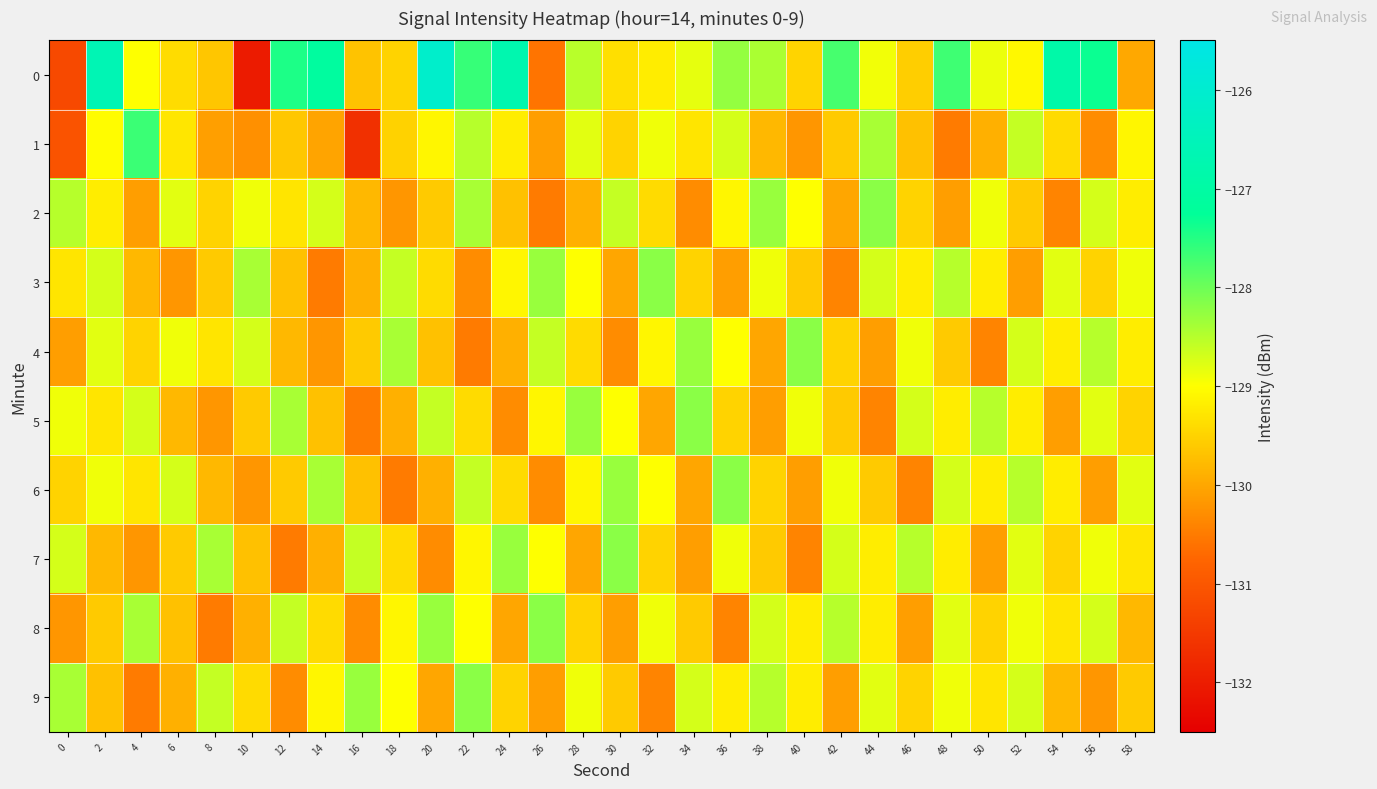

Reading left to right, what are all the values shown in this chart?

0: 0=-131.2	2=-126.6	4=-129.0	6=-129.4	8=-129.7	10=-132.0	12=-127.5	14=-127.1	16=-129.7	18=-129.5	20=-126.1	22=-127.6	24=-126.8	26=-130.6	28=-128.5	30=-129.4	32=-129.2	34=-128.8	36=-128.3	38=-128.4	40=-129.5	42=-127.7	44=-128.9	46=-129.6	48=-127.7	50=-128.9	52=-129.1	54=-126.9	56=-127.3	58=-130.0
1: 0=-131.1	2=-129.0	4=-127.7	6=-129.3	8=-130.1	10=-130.3	12=-129.6	14=-130.0	16=-131.7	18=-129.5	20=-129.1	22=-128.5	24=-129.2	26=-130.1	28=-128.8	30=-129.5	32=-128.9	34=-129.3	36=-128.7	38=-129.8	40=-130.2	42=-129.6	44=-128.4	46=-129.7	48=-130.5	50=-129.9	52=-128.6	54=-129.4	56=-130.3	58=-129.1
2: 0=-128.5	2=-129.2	4=-130.1	6=-128.8	8=-129.5	10=-128.9	12=-129.3	14=-128.7	16=-129.8	18=-130.2	20=-129.6	22=-128.4	24=-129.7	26=-130.5	28=-129.9	30=-128.6	32=-129.4	34=-130.3	36=-129.1	38=-128.3	40=-129.0	42=-130.0	44=-128.2	46=-129.5	48=-130.1	50=-128.9	52=-129.6	54=-130.4	56=-128.7	58=-129.2
3: 0=-129.3	2=-128.7	4=-129.8	6=-130.2	8=-129.6	10=-128.4	12=-129.7	14=-130.5	16=-129.9	18=-128.6	20=-129.4	22=-130.3	24=-129.1	26=-128.3	28=-129.0	30=-130.0	32=-128.2	34=-129.5	36=-130.1	38=-128.9	40=-129.6	42=-130.4	44=-128.7	46=-129.2	48=-128.5	50=-129.2	52=-130.1	54=-128.8	56=-129.5	58=-128.9
4: 0=-130.1	2=-128.8	4=-129.5	6=-128.9	8=-129.3	10=-128.7	12=-129.8	14=-130.2	16=-129.6	18=-128.4	20=-129.7	22=-130.5	24=-129.9	26=-128.6	28=-129.4	30=-130.3	32=-129.1	34=-128.3	36=-129.0	38=-130.0	40=-128.2	42=-129.5	44=-130.1	46=-128.9	48=-129.6	50=-130.4	52=-128.7	54=-129.2	56=-128.5	58=-129.2
5: 0=-128.9	2=-129.3	4=-128.7	6=-129.8	8=-130.2	10=-129.6	12=-128.4	14=-129.7	16=-130.5	18=-129.9	20=-128.6	22=-129.4	24=-130.3	26=-129.1	28=-128.3	30=-129.0	32=-130.0	34=-128.2	36=-129.5	38=-130.1	40=-128.9	42=-129.6	44=-130.4	46=-128.7	48=-129.2	50=-128.5	52=-129.2	54=-130.1	56=-128.8	58=-129.5
6: 0=-129.5	2=-128.9	4=-129.3	6=-128.7	8=-129.8	10=-130.2	12=-129.6	14=-128.4	16=-129.7	18=-130.5	20=-129.9	22=-128.6	24=-129.4	26=-130.3	28=-129.1	30=-128.3	32=-129.0	34=-130.0	36=-128.2	38=-129.5	40=-130.1	42=-128.9	44=-129.6	46=-130.4	48=-128.7	50=-129.2	52=-128.5	54=-129.2	56=-130.1	58=-128.8
7: 0=-128.7	2=-129.8	4=-130.2	6=-129.6	8=-128.4	10=-129.7	12=-130.5	14=-129.9	16=-128.6	18=-129.4	20=-130.3	22=-129.1	24=-128.3	26=-129.0	28=-130.0	30=-128.2	32=-129.5	34=-130.1	36=-128.9	38=-129.6	40=-130.4	42=-128.7	44=-129.2	46=-128.5	48=-129.2	50=-130.1	52=-128.8	54=-129.5	56=-128.9	58=-129.3
8: 0=-130.2	2=-129.6	4=-128.4	6=-129.7	8=-130.5	10=-129.9	12=-128.6	14=-129.4	16=-130.3	18=-129.1	20=-128.3	22=-129.0	24=-130.0	26=-128.2	28=-129.5	30=-130.1	32=-128.9	34=-129.6	36=-130.4	38=-128.7	40=-129.2	42=-128.5	44=-129.2	46=-130.1	48=-128.8	50=-129.5	52=-128.9	54=-129.3	56=-128.7	58=-129.8
9: 0=-128.4	2=-129.7	4=-130.5	6=-129.9	8=-128.6	10=-129.4	12=-130.3	14=-129.1	16=-128.3	18=-129.0	20=-130.0	22=-128.2	24=-129.5	26=-130.1	28=-128.9	30=-129.6	32=-130.4	34=-128.7	36=-129.2	38=-128.5	40=-129.2	42=-130.1	44=-128.8	46=-129.5	48=-128.9	50=-129.3	52=-128.7	54=-129.8	56=-130.2	58=-129.6